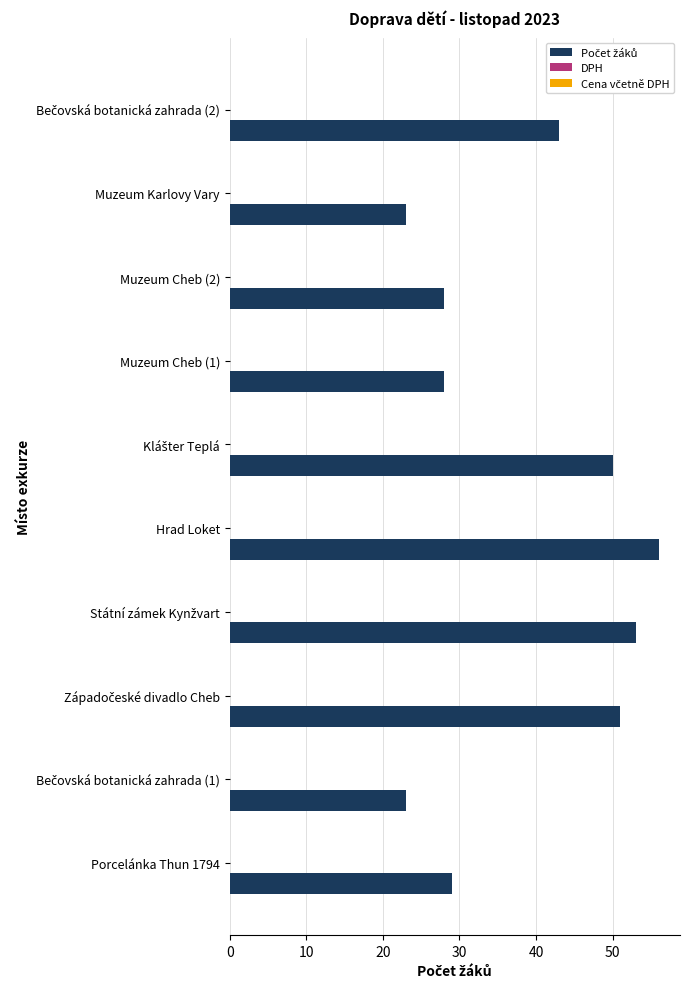

Is it true that the value at Muzeum Cheb (1) is 28?

True